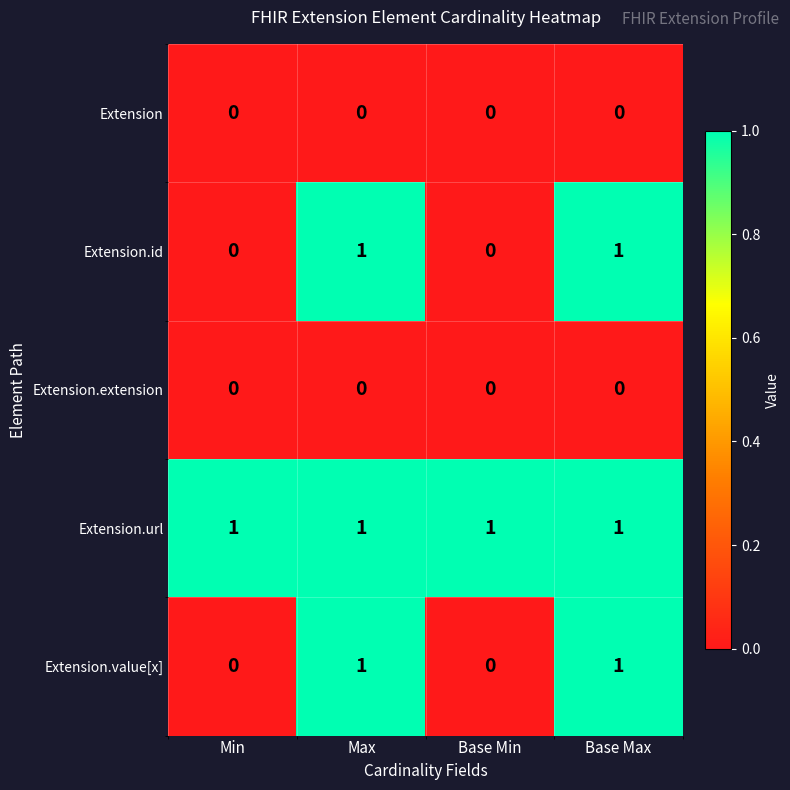

Which series has the largest total across all categories?

Extension.url